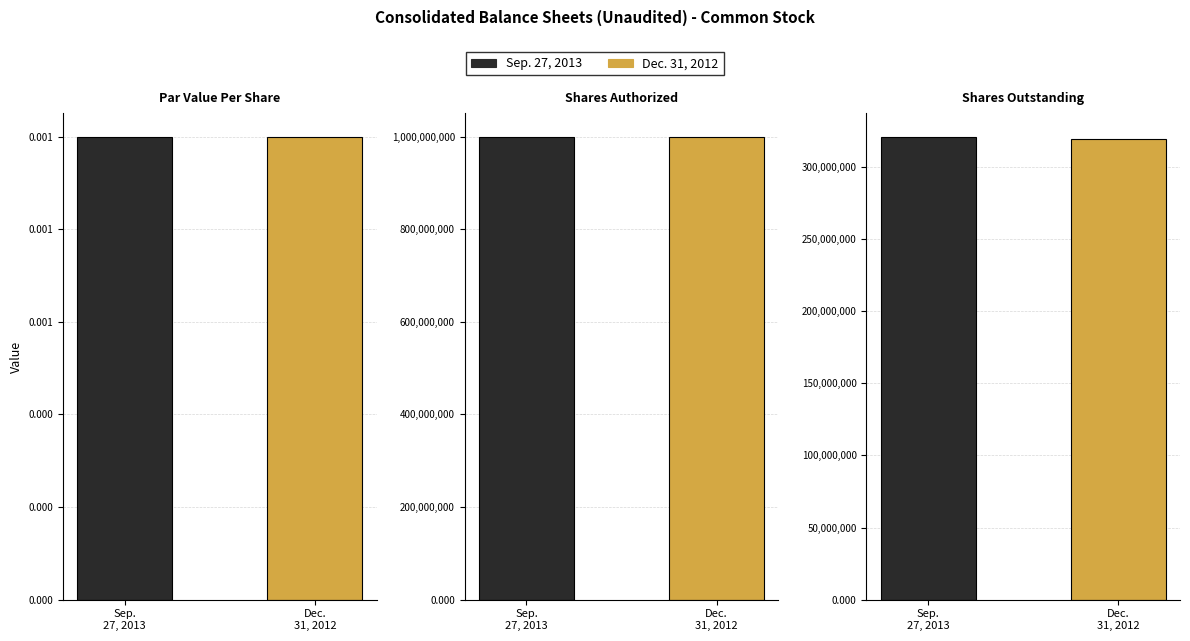

How many data points does each series have?

3